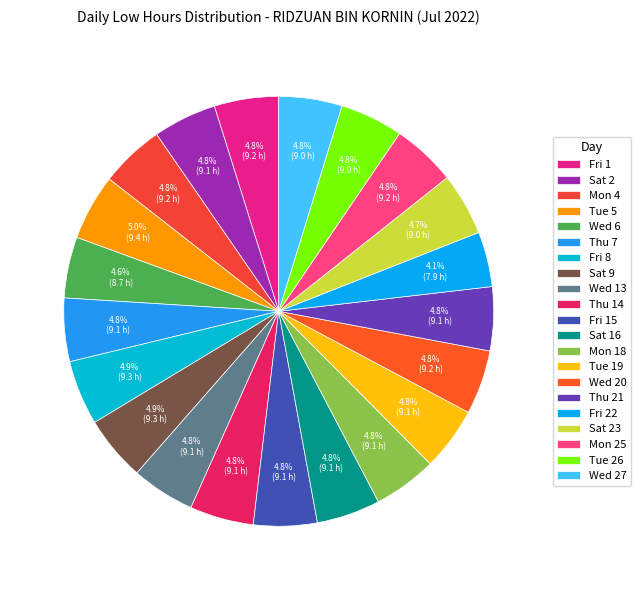

What percentage is the Fri 22 slice, to the nearest percent?

4%